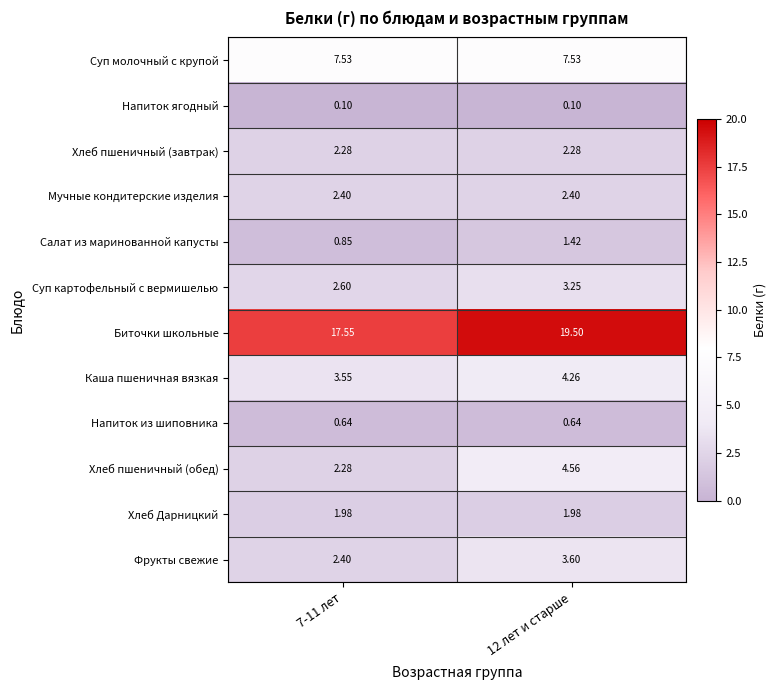

At 12 лет и старше, list the series in order from largest to smallest.

Биточки школьные, Суп молочный с крупой, Хлеб пшеничный (обед), Каша пшеничная вязкая, Фрукты свежие, Суп картофельный с вермишелью, Мучные кондитерские изделия, Хлеб пшеничный (завтрак), Хлеб Дарницкий, Салат из маринованной капусты, Напиток из шиповника, Напиток ягодный